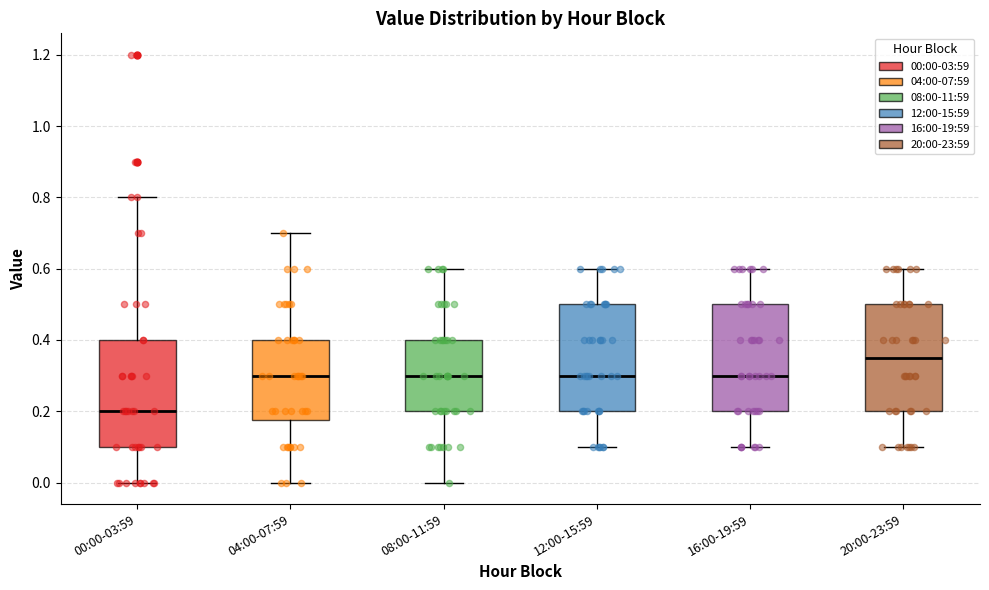

Which box has the highest median line?

20:00-23:59